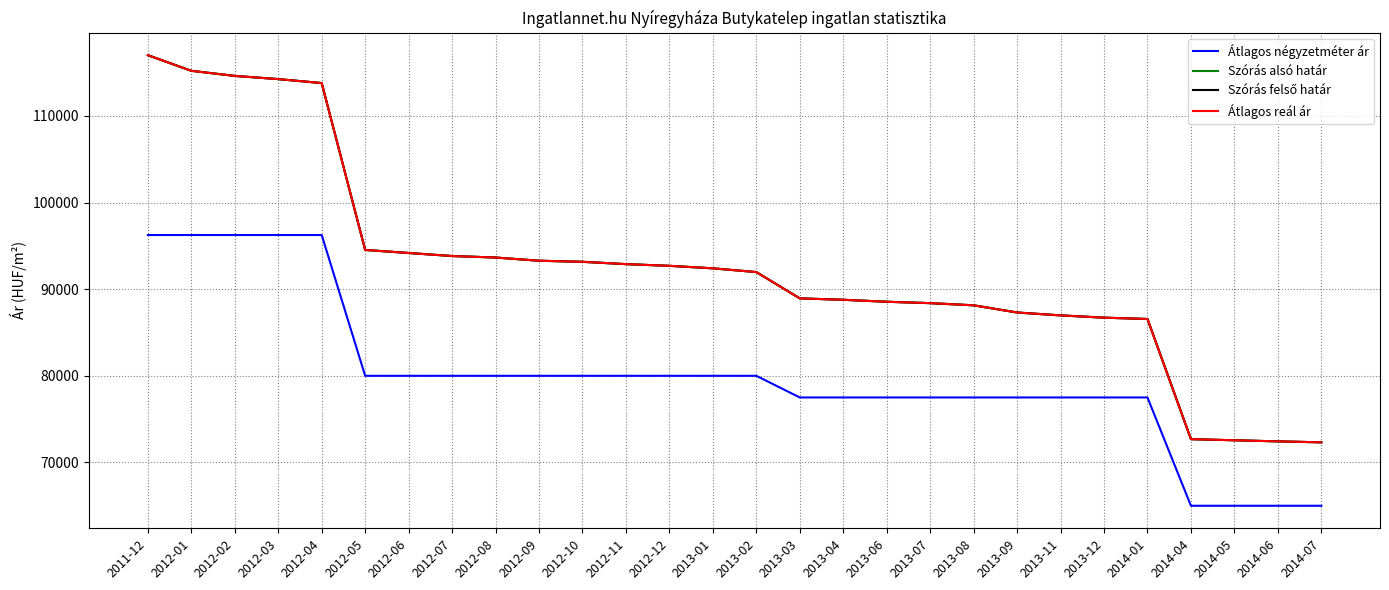

What is the label of the 27th point from the right?

2012-01